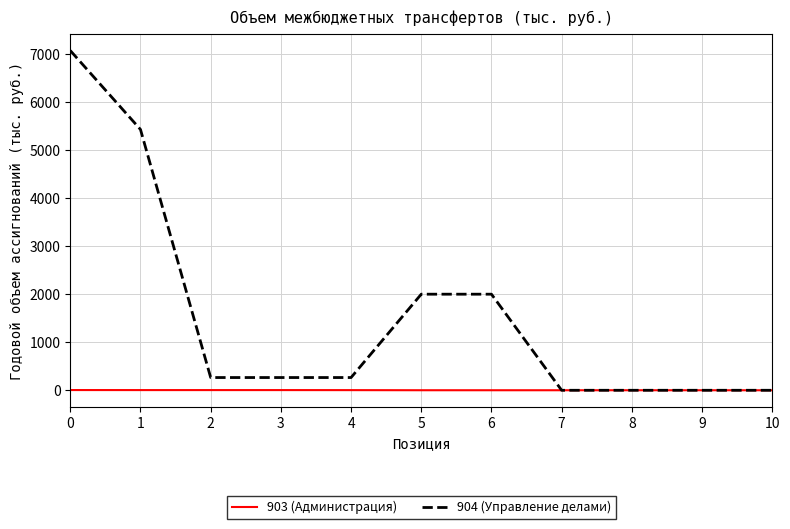

Which category has the highest value in the 904 (Управление делами) series?

0